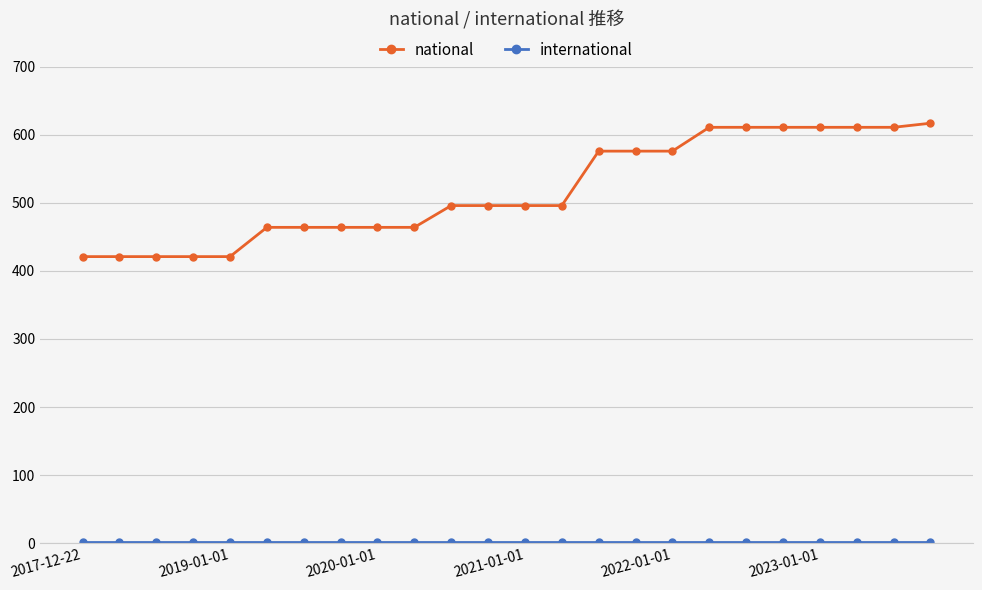

What is the difference between the maximum and minimum values in the national series?

196